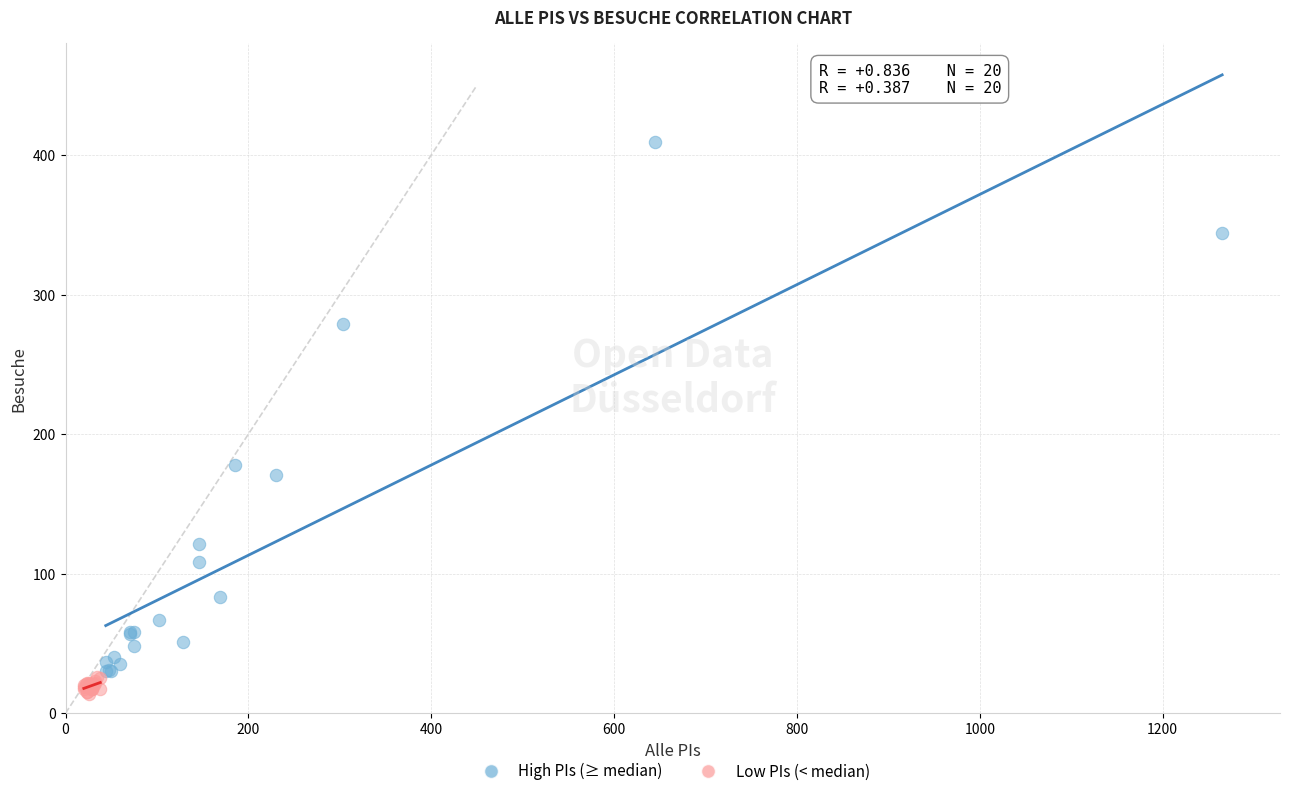

Which series has the widest spread of Y values?

High PIs (≥ median)